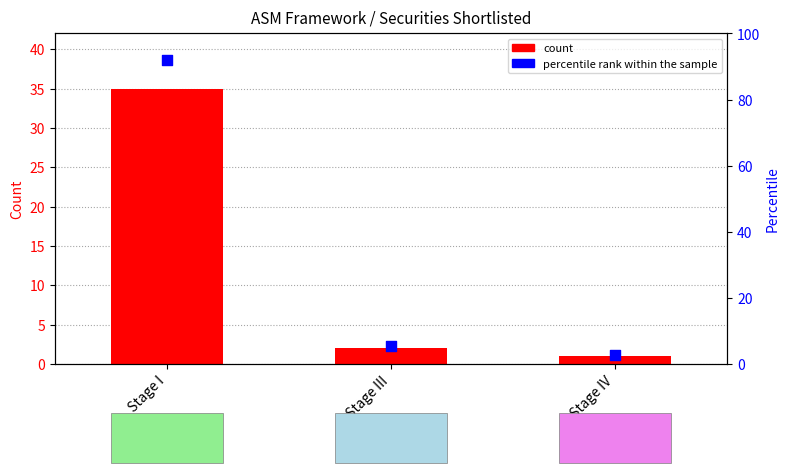

At how many categories does at least one series exceed 77?

1